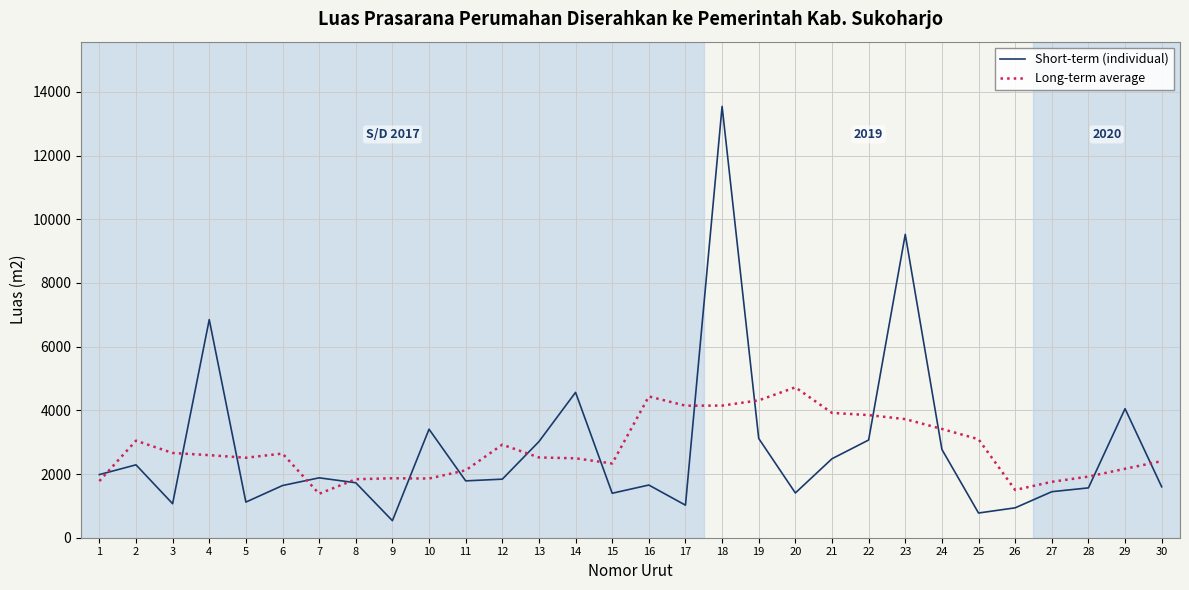

What is the maximum value shown in the chart?

13547.2